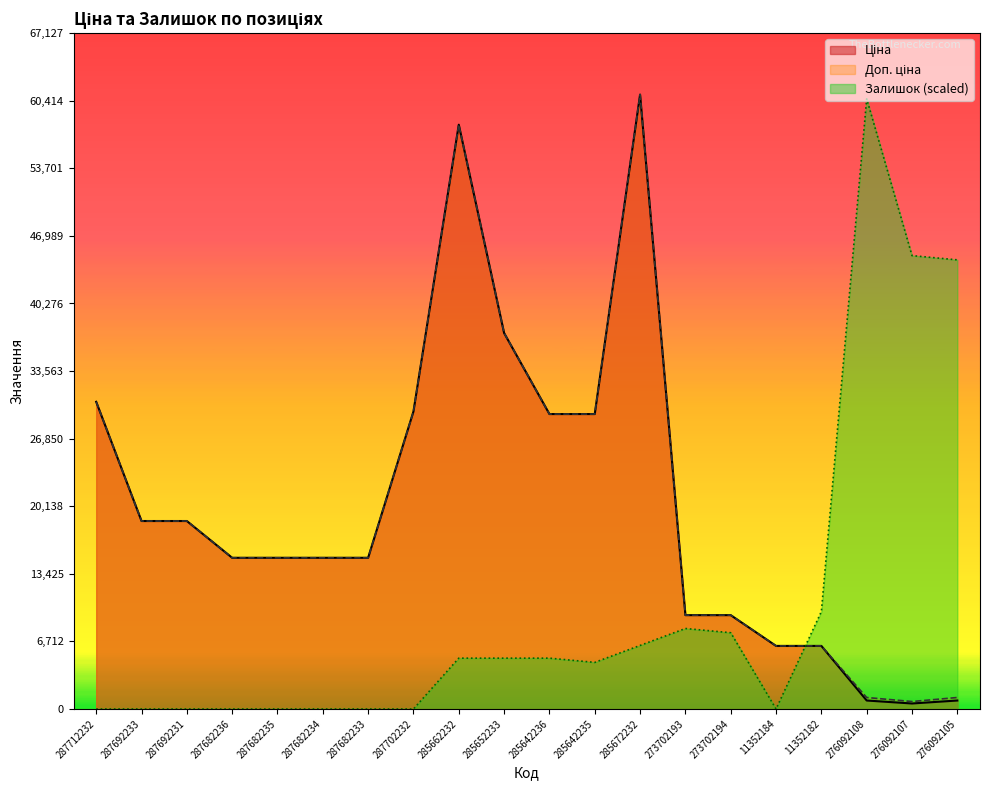

How many intersections are there between Доп. ціна and Залишок?

1